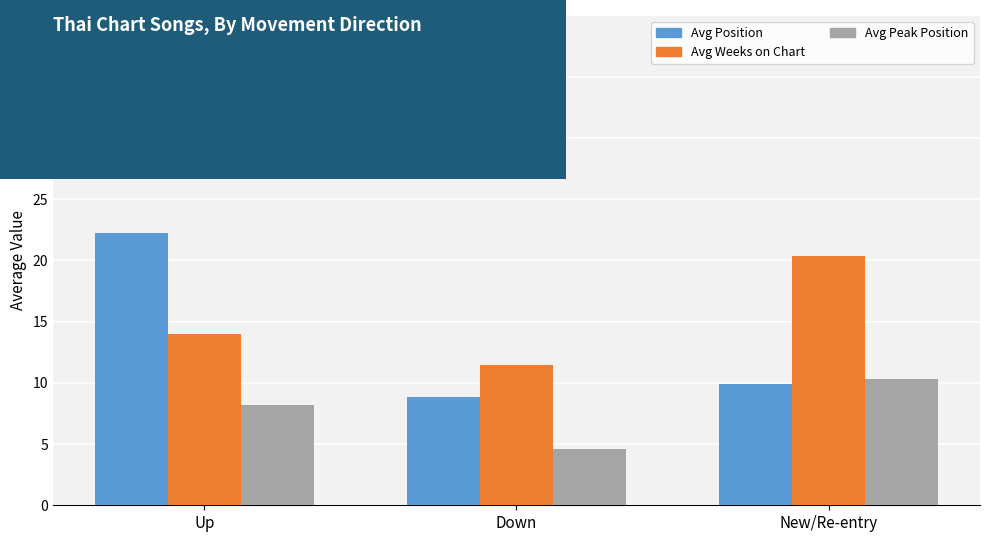

How many series are shown in this chart?

3